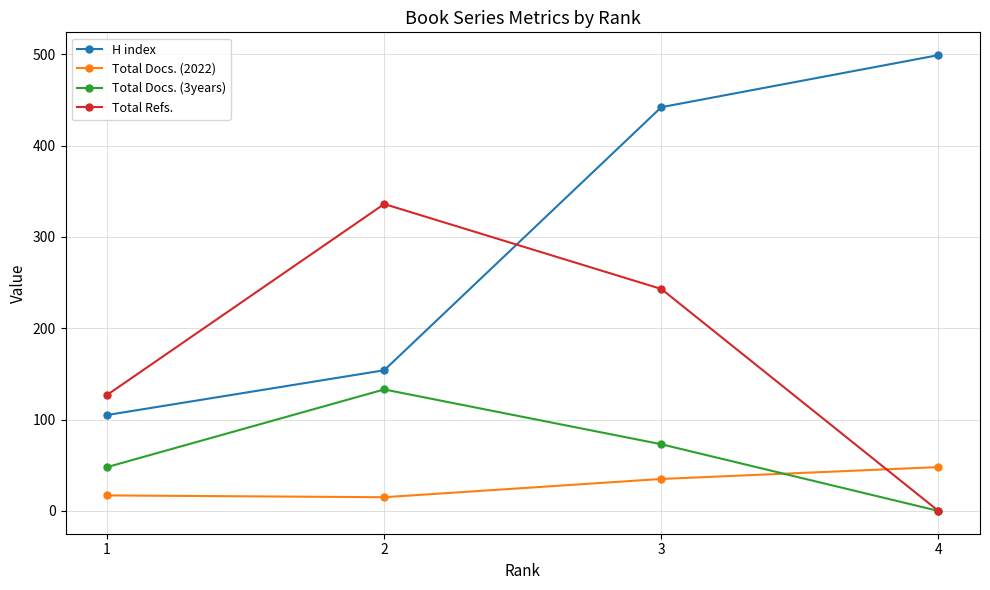

What is the sum of all Total Docs. (3years) values?

254